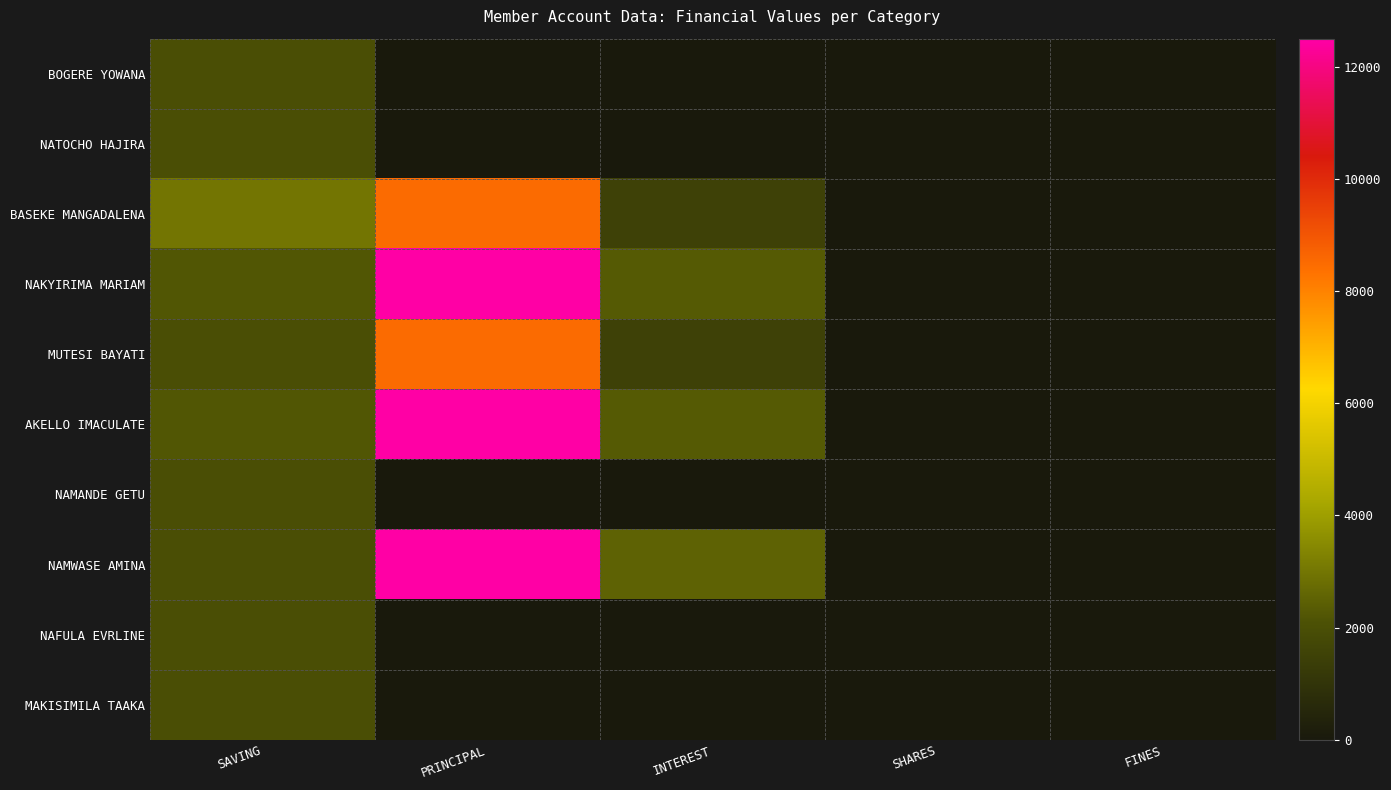

Rank the series at SAVING from highest to lowest value.

BASEKE MANGADALENA, NAKYIRIMA MARIAM, AKELLO IMACULATE, BOGERE YOWANA, NATOCHO HAJIRA, MUTESI BAYATI, NAMANDE GETU, NAMWASE AMINA, NAFULA EVRLINE, MAKISIMILA TAAKA